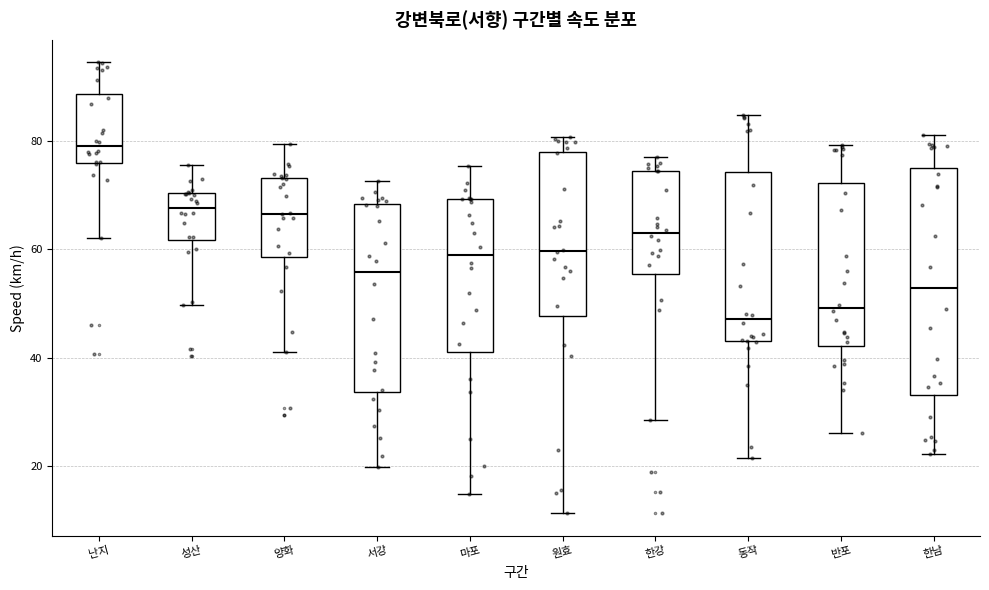

Reading left to right, transcribe this box plot: for each box, give where its median line is, the range the box spans, and where its two whiskers end, as read against the y-axis. The values are not printed on the chart, so give them approximately, as read against the axis.

난지: median 80, box 76 to 88, whiskers 62 to 94
성산: median 68, box 62 to 70, whiskers 50 to 76
양화: median 66, box 58 to 74, whiskers 40 to 80
서강: median 56, box 34 to 68, whiskers 20 to 72
마포: median 60, box 40 to 70, whiskers 14 to 76
원효: median 60, box 48 to 78, whiskers 12 to 80
한강: median 64, box 56 to 74, whiskers 28 to 78
동작: median 48, box 44 to 74, whiskers 22 to 84
반포: median 50, box 42 to 72, whiskers 26 to 80
한남: median 52, box 34 to 76, whiskers 22 to 82